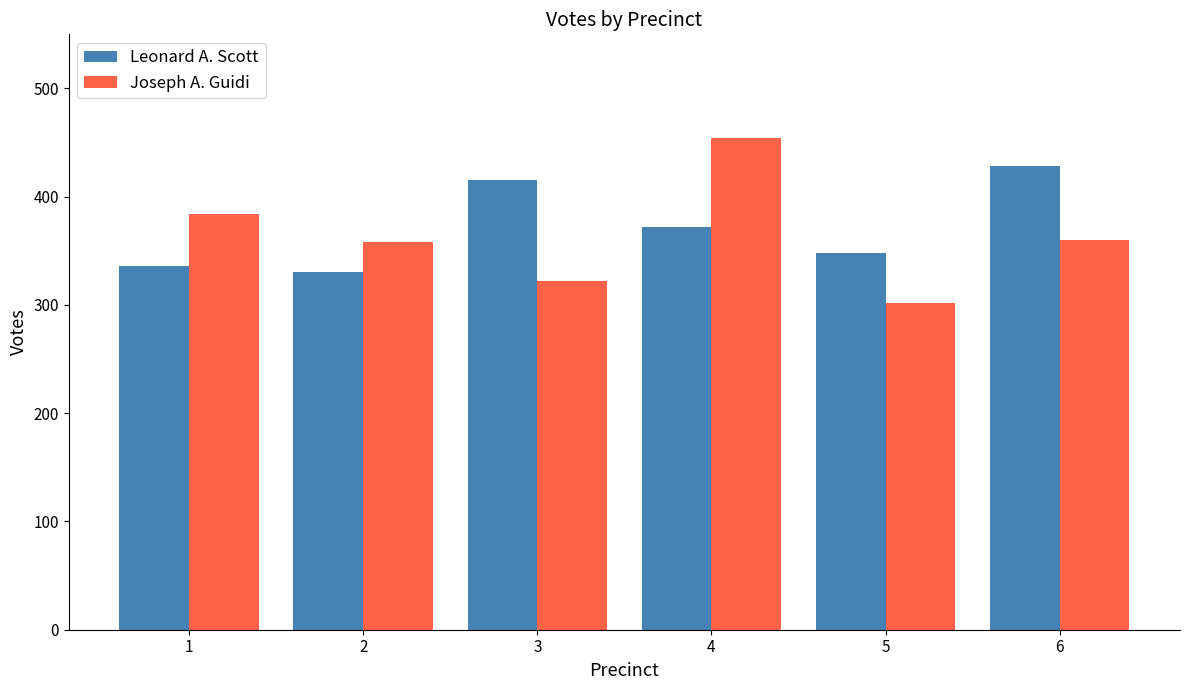

How many groups of bars are there?

6